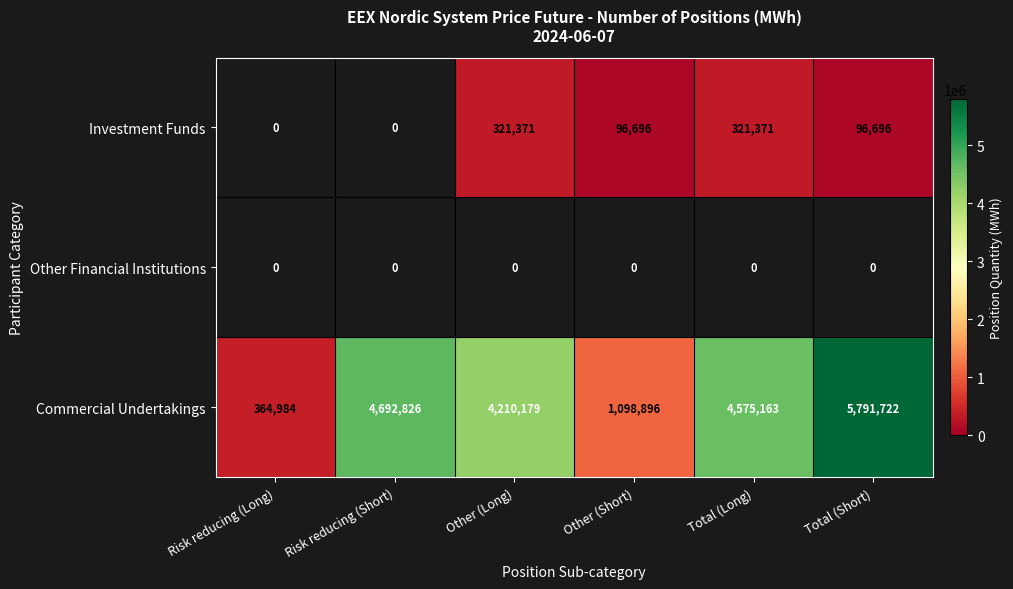

Which category has the lowest value in the Commercial Undertakings series?

Risk reducing (Long)